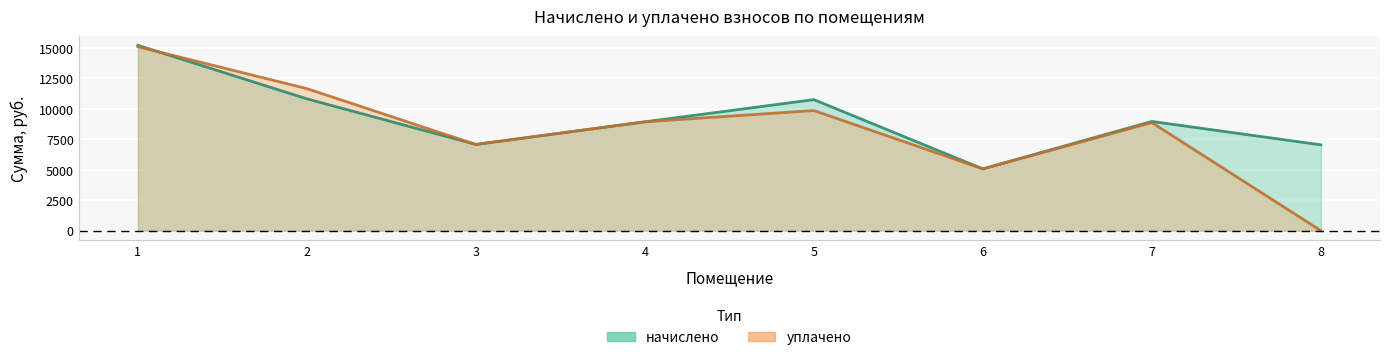

How many data points in уплачено are above 8925?

4